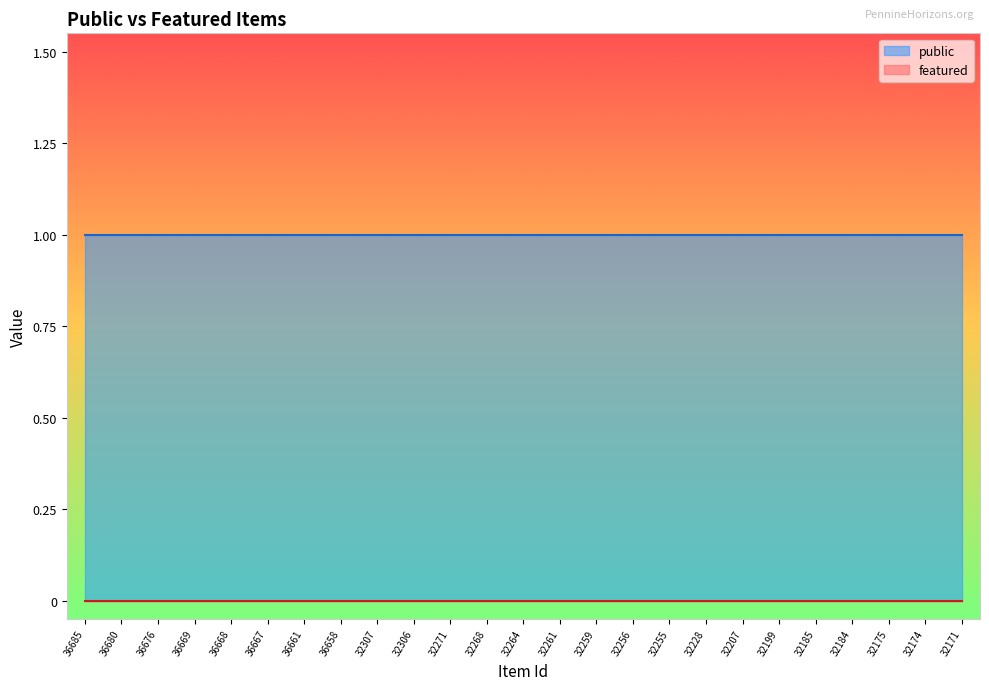

What is the lowest value of the public series?

1